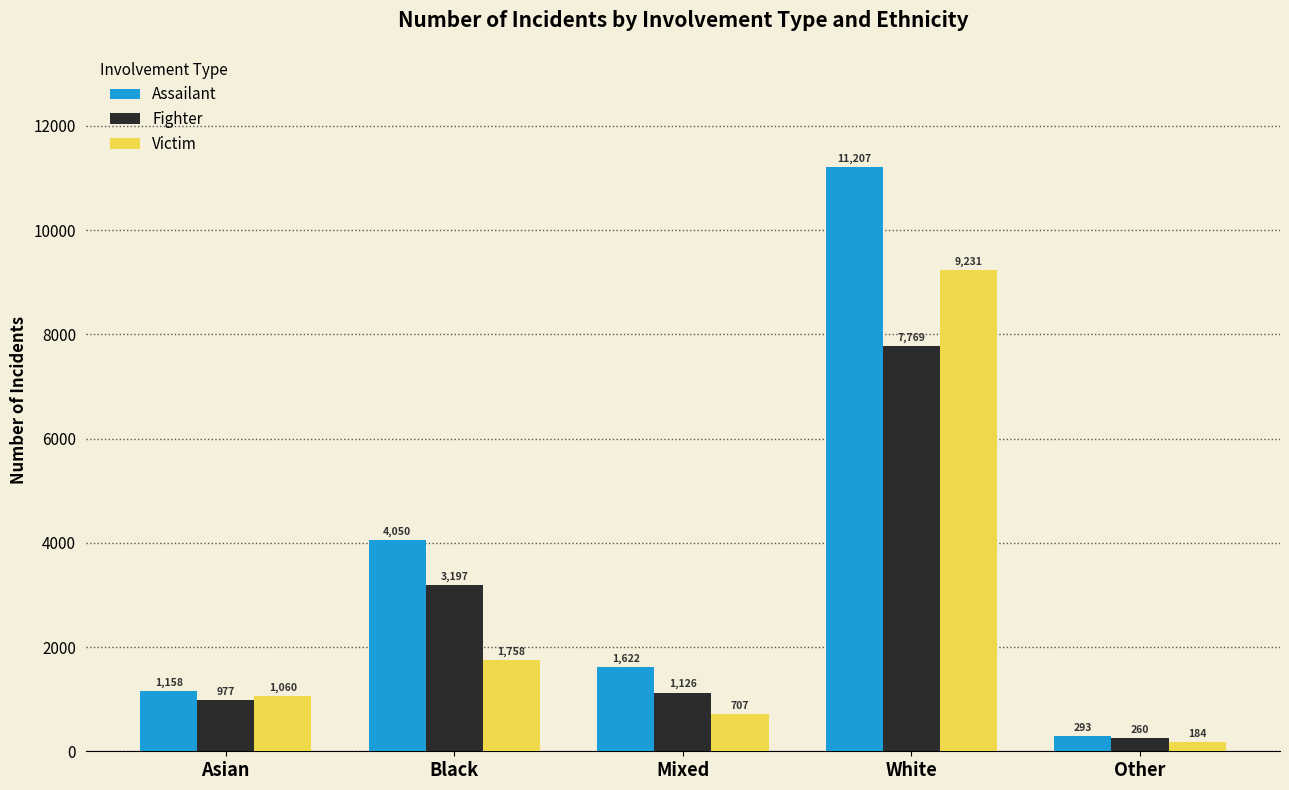

How many bars are there in total?

15